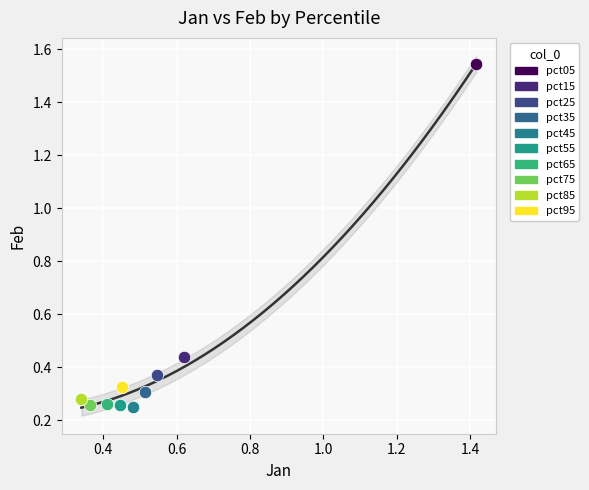

What are all the series names shown in the legend?

pct05, pct15, pct25, pct35, pct45, pct55, pct65, pct75, pct85, pct95